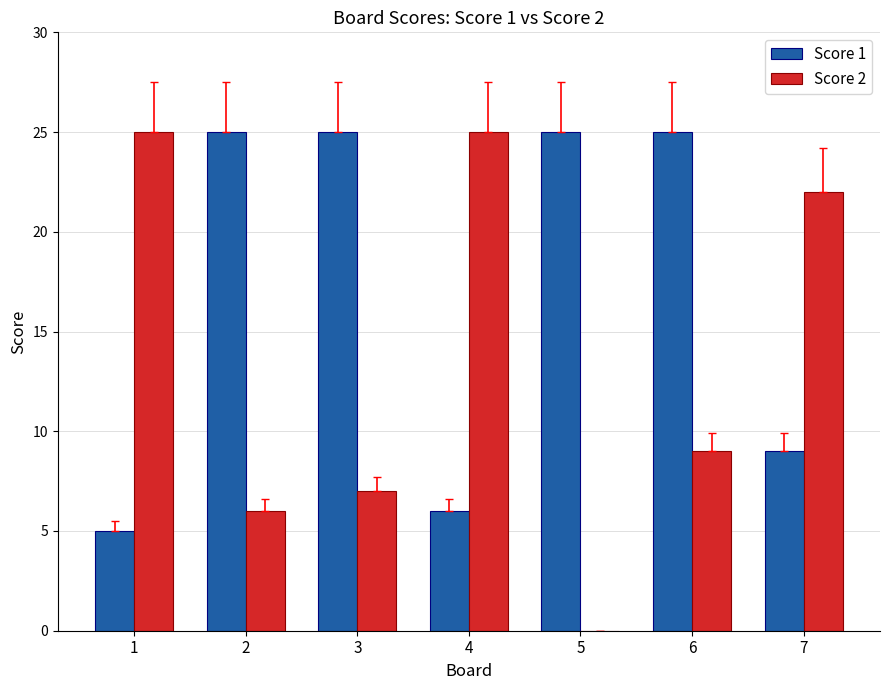

The value of Score 1 at 2 is 25. True or false?

True